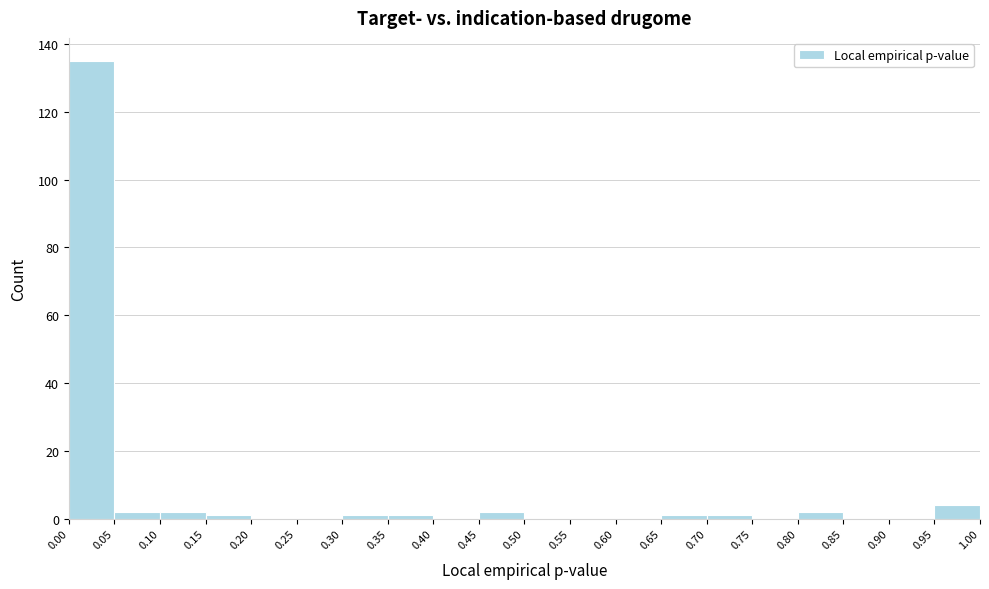

What is the height of the bar covering 0.10 to 0.15 on the x-axis? The values are not printed on the chart, so give them approximately, as read against the axis.

2